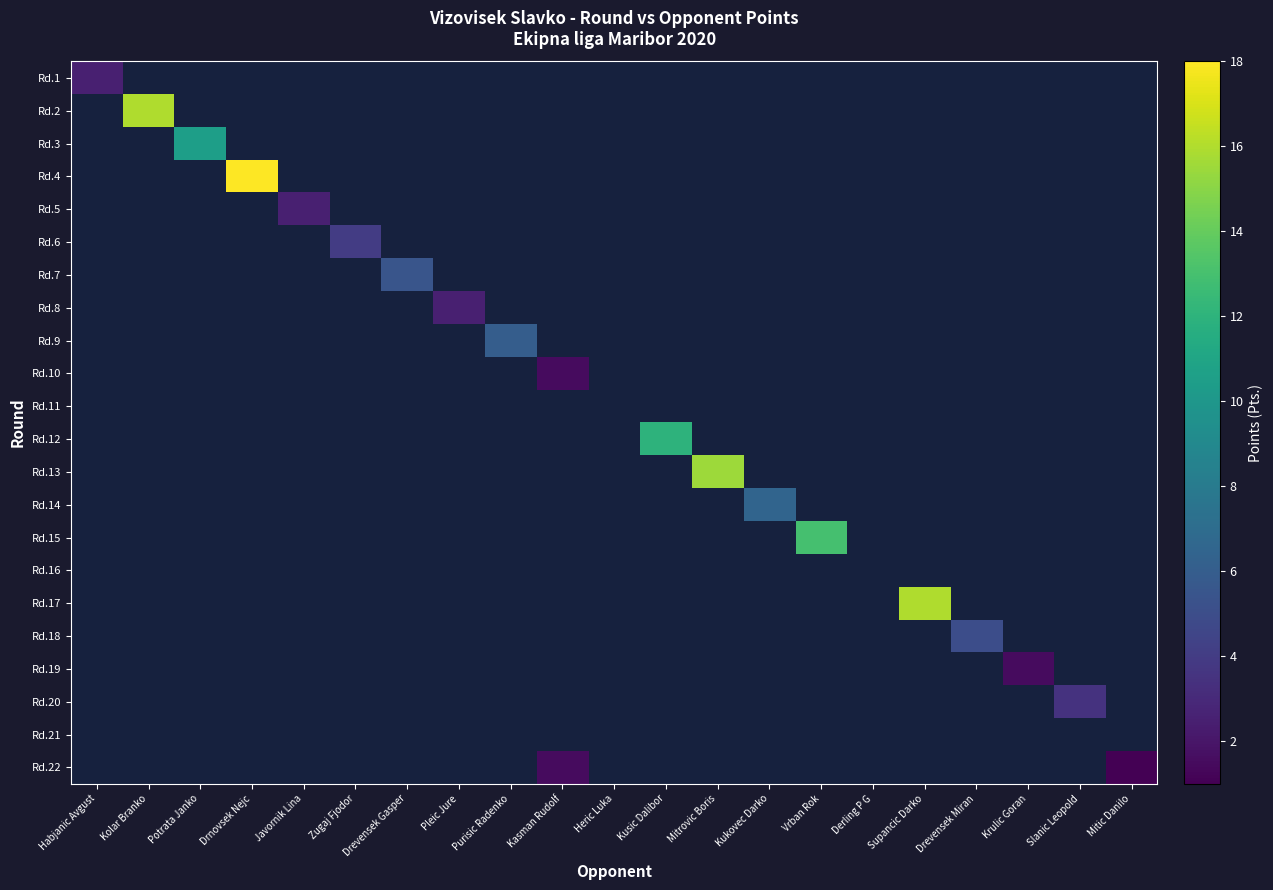

How many positive values does the Rd.13 series have?

1